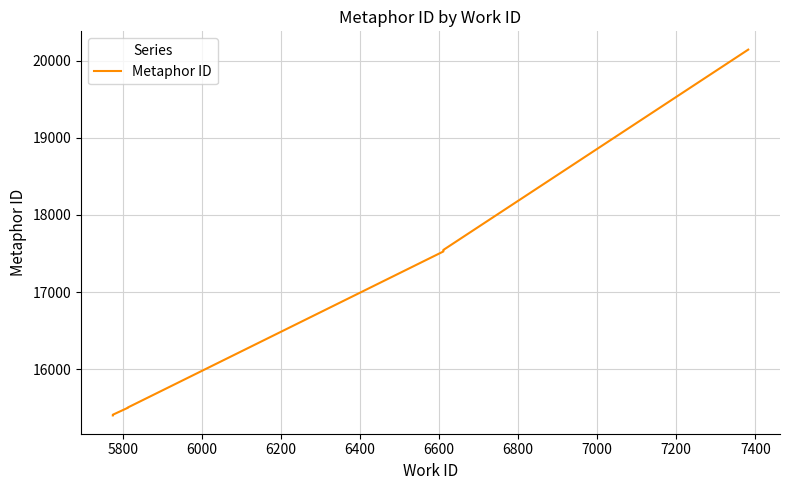

What is the value of the 9th point from the left?

17546